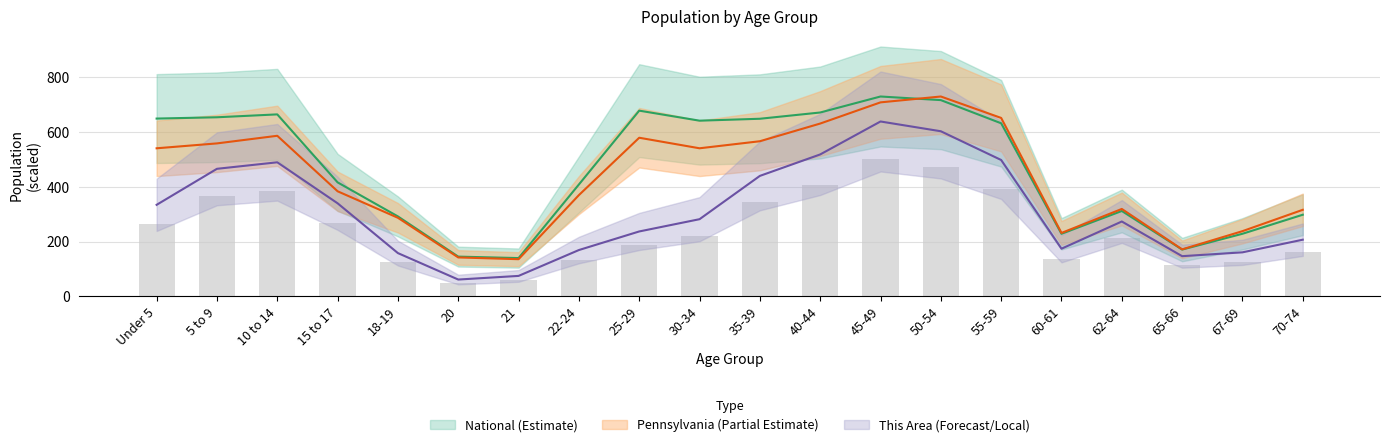

What is the sum of all Pennsylvania values?

8695.8